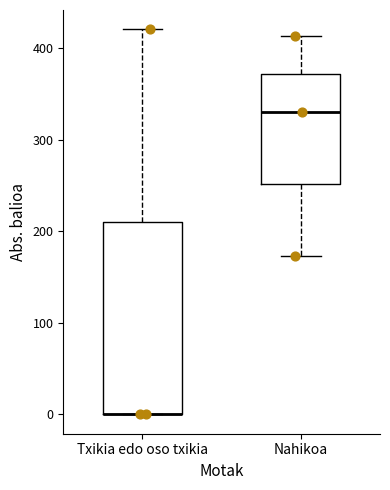

Reading left to right, transcribe this box plot: for each box, give where its median line is, the range the box spans, and where its two whiskers end, as read against the y-axis. The values are not printed on the chart, so give them approximately, as read against the axis.

Txikia edo oso txikia: median 0 (drawn on the box's lower edge), box 0 to 210, whiskers 0 to 420
Nahikoa: median 330, box 250 to 370, whiskers 170 to 410